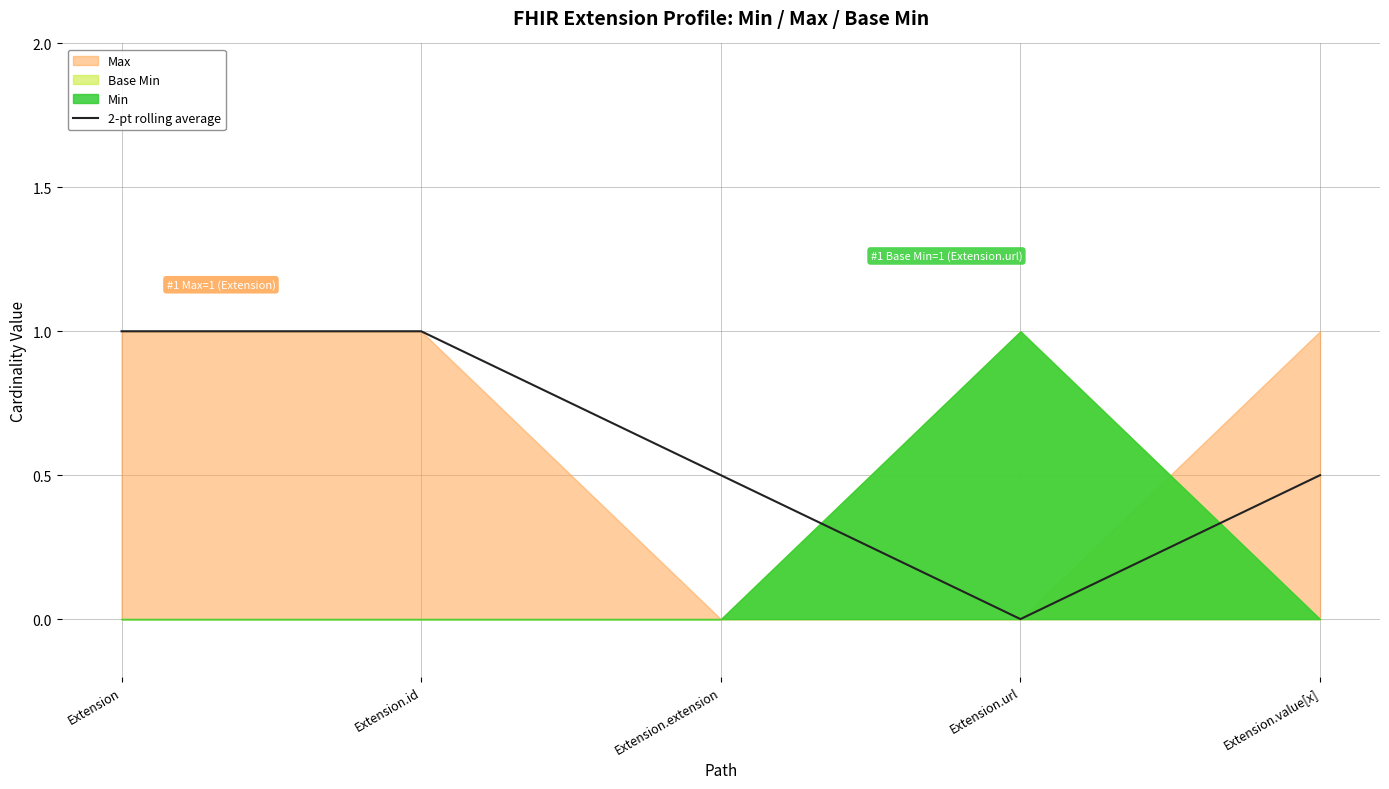

What is the difference between the maximum and minimum values?

1.0